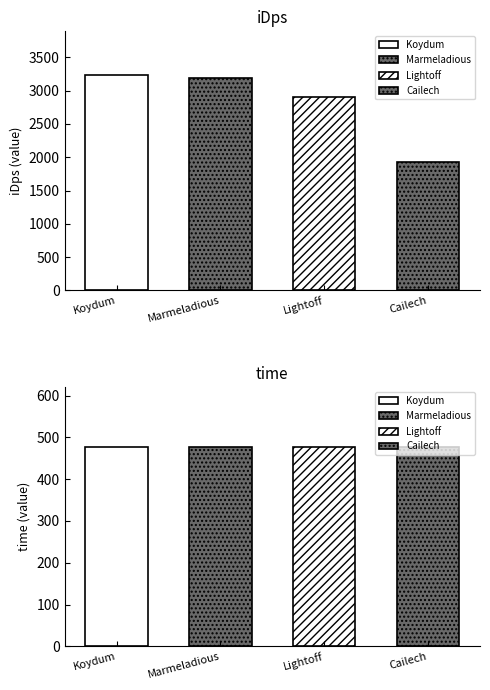

How many data points in iDps are above 3187?

2